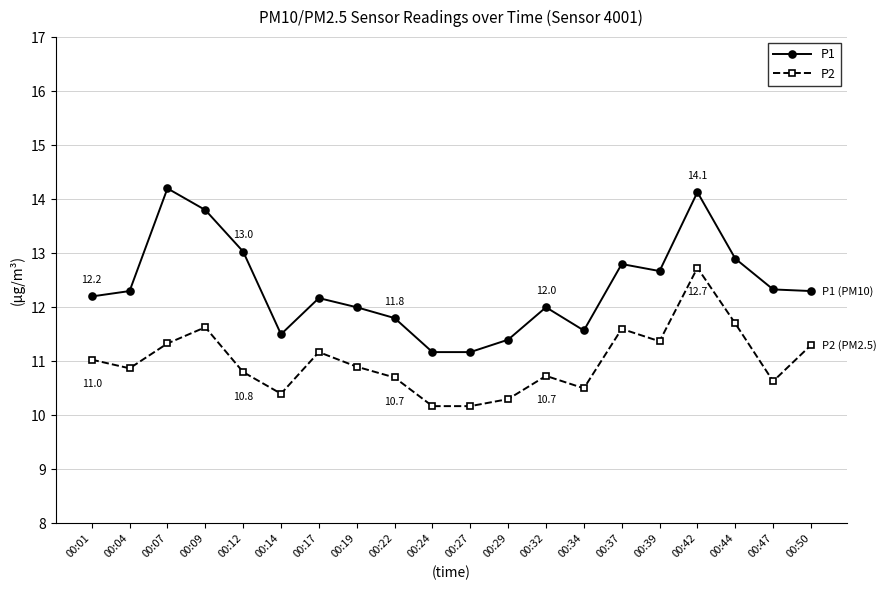

At which category does P1 reach its first local valley?

00:14